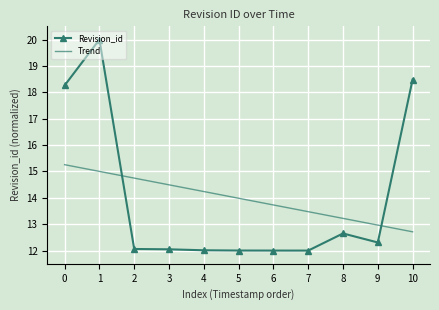

What is the sum of the Trend values at 4 and 1?

29.2